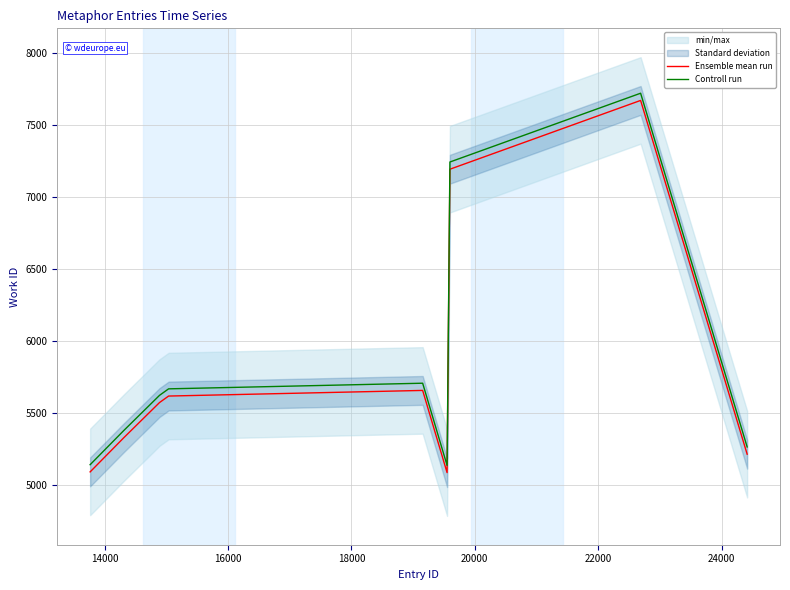

True or false: Ensemble mean run and Controll run cross at least once.

False